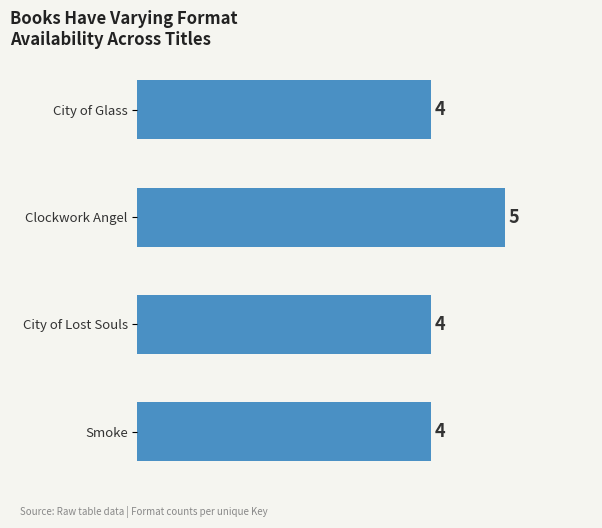

Are the bars grouped side by side (vs. stacked)?

No